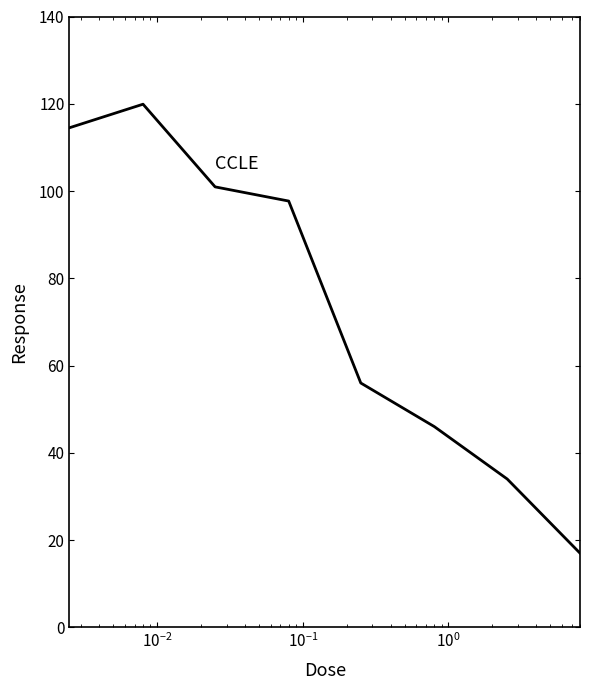

True or false: the data has more than 1 interior local peaks.

False